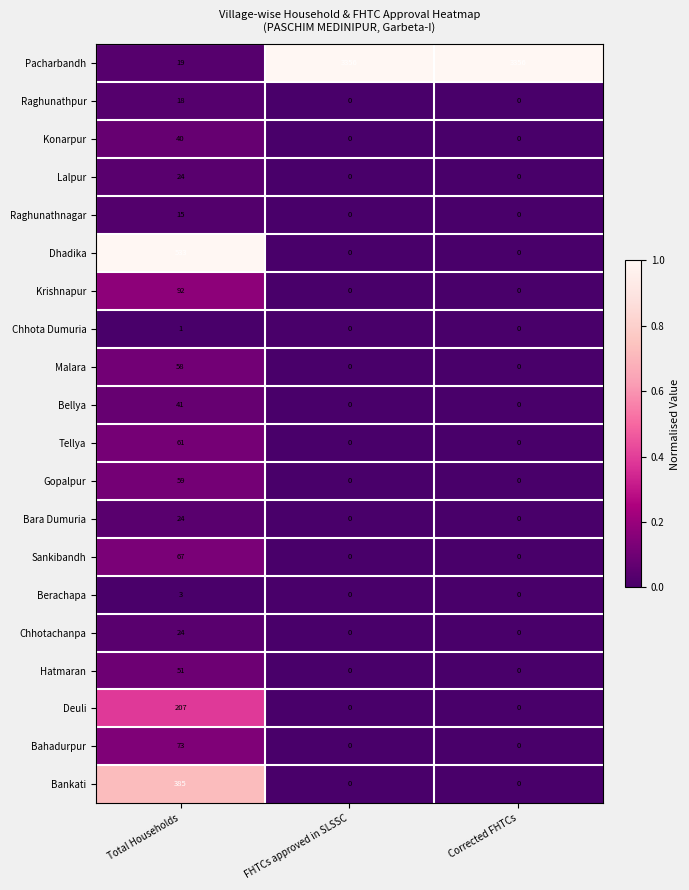

Which series changed the most between Total Households and FHTCs approved in SLSSC?

Pacharbandh